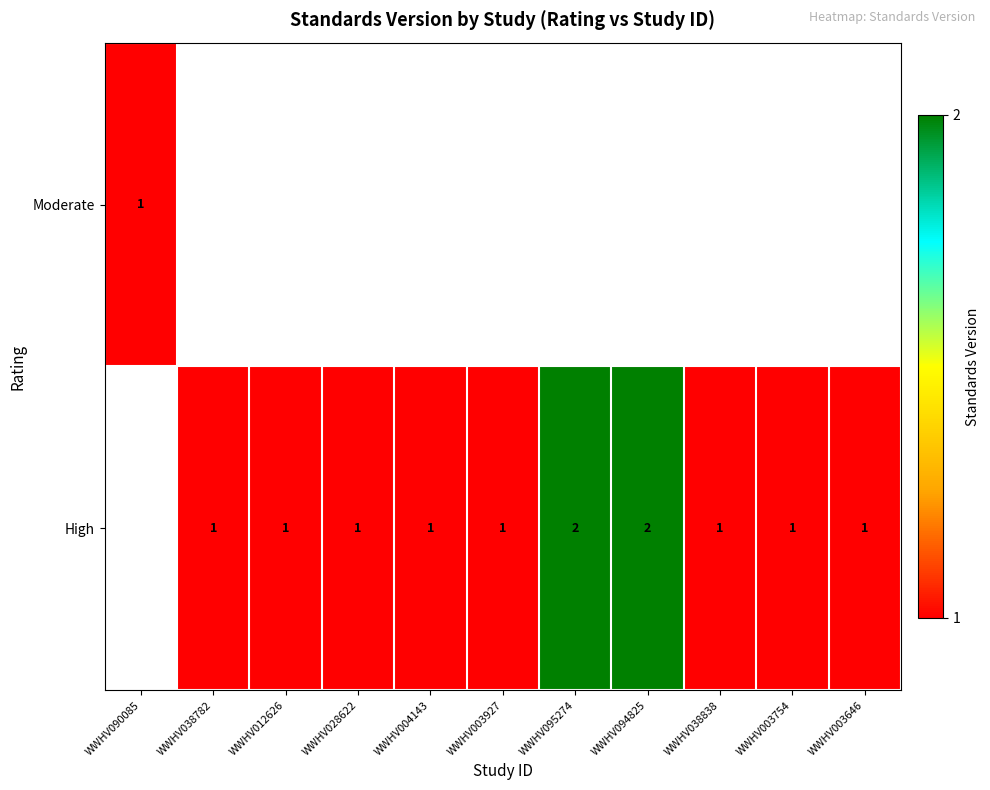

The value of High at WWHV004143 is 1. True or false?

True